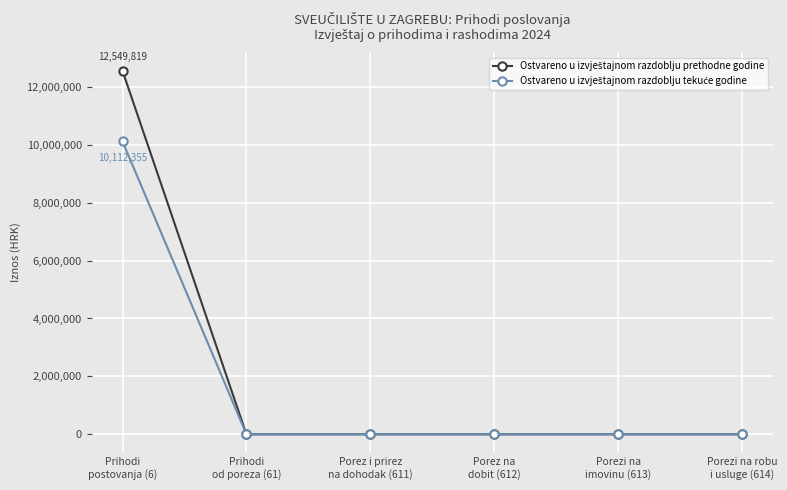

What is the greatest value displayed?

12549818.7